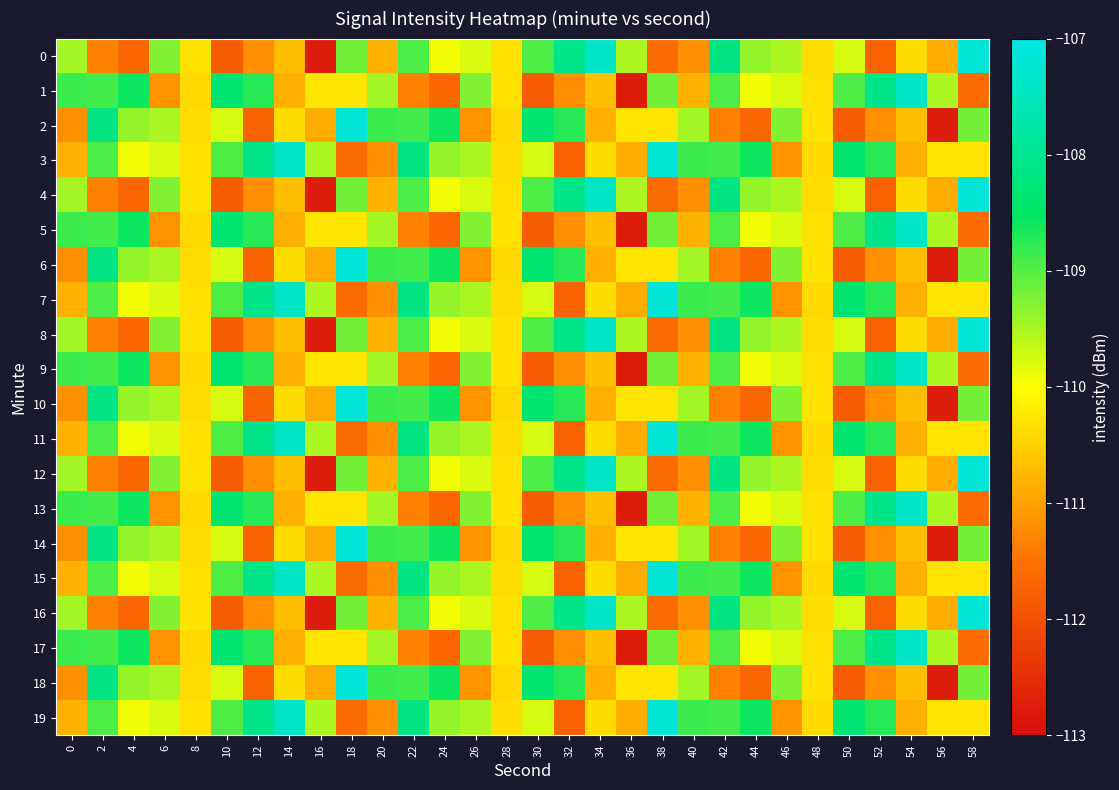

At which category is the sum across all series the highest?

2